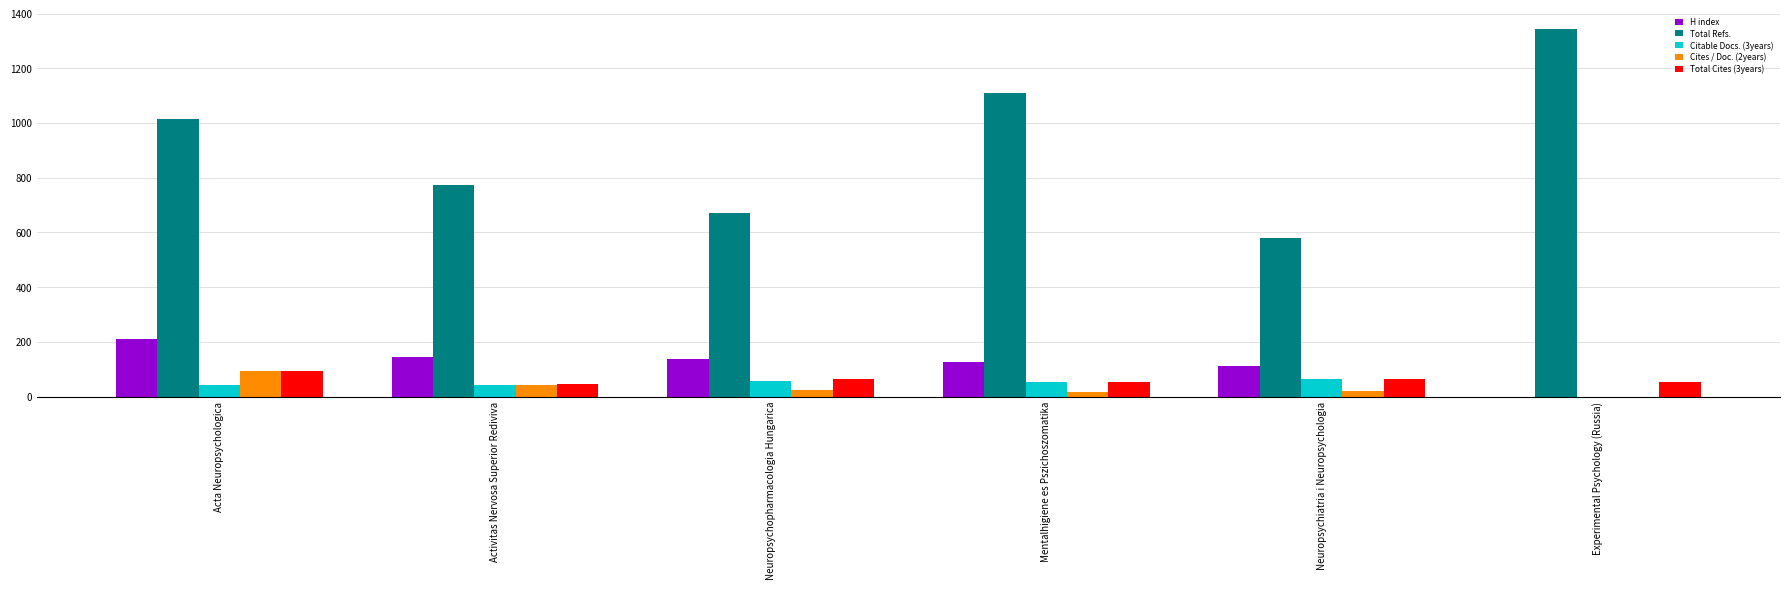

How many groups of bars are there?

6